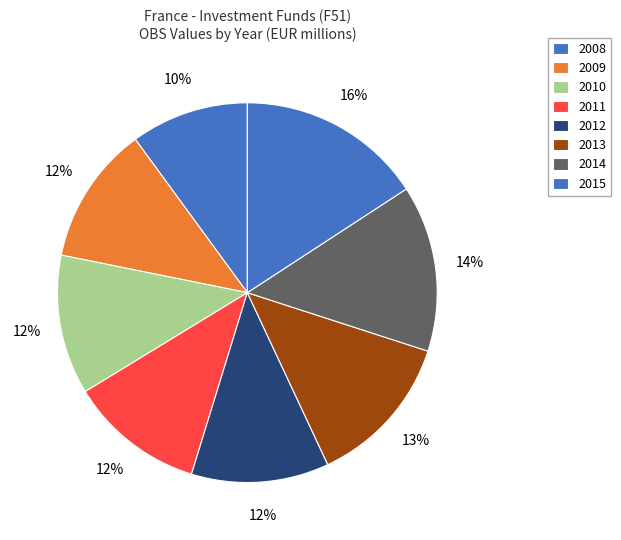

What is the change in value from 2010 to 2012?

-3193